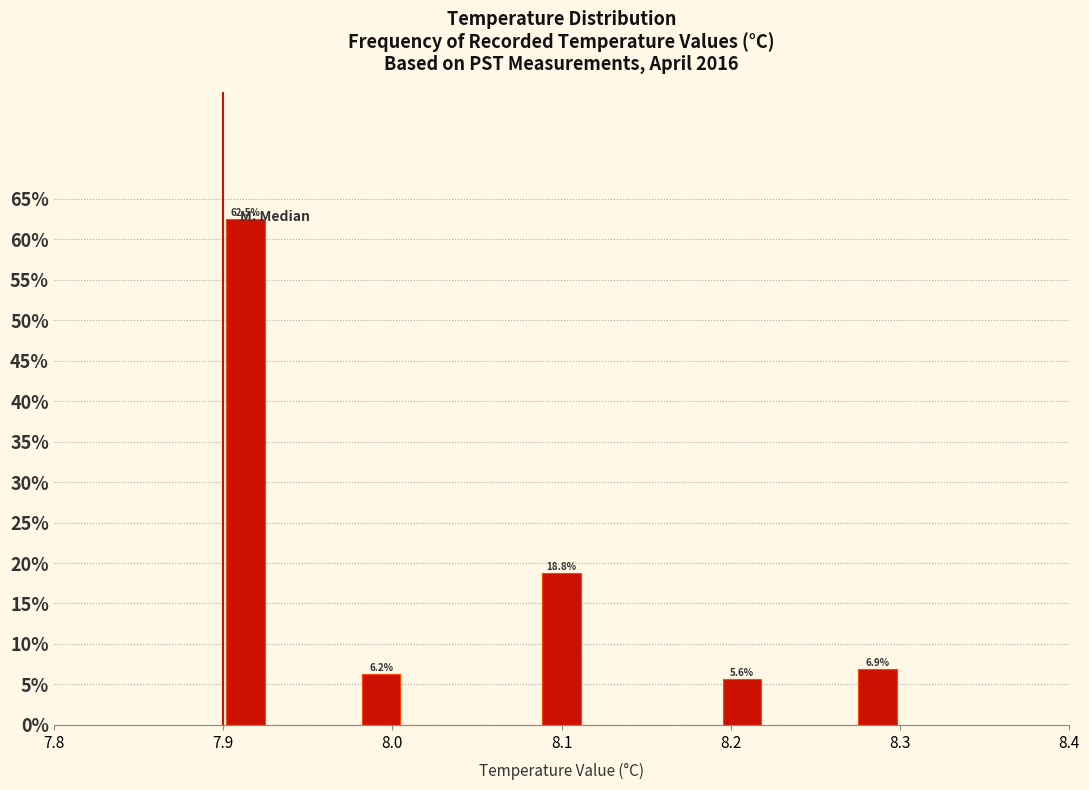

Around what value on the x-axis is the tallest bar? Give the approximate position of its centre, as read against the axis.

7.91